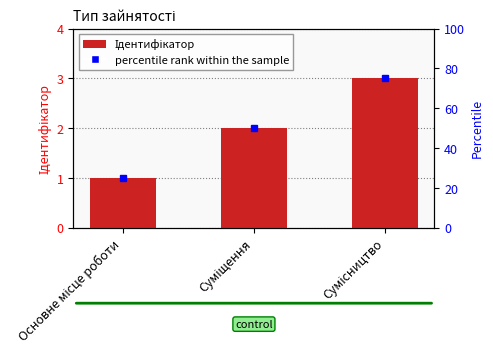

Rank the categories by value from lowest to highest.

Основне місце роботи, Суміщення, Сумісництво